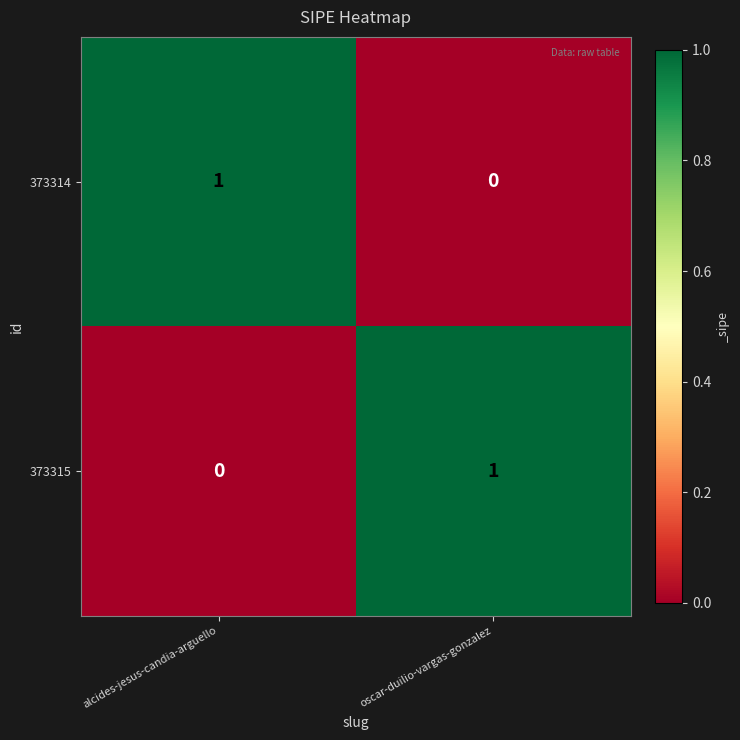

At how many categories does at least one series exceed 0?

2